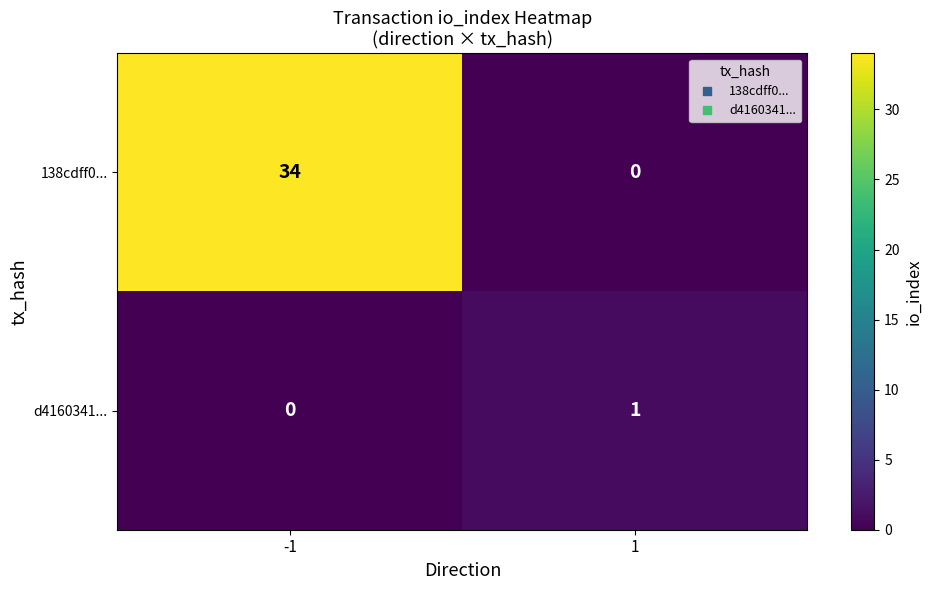

How many series are shown in this chart?

2